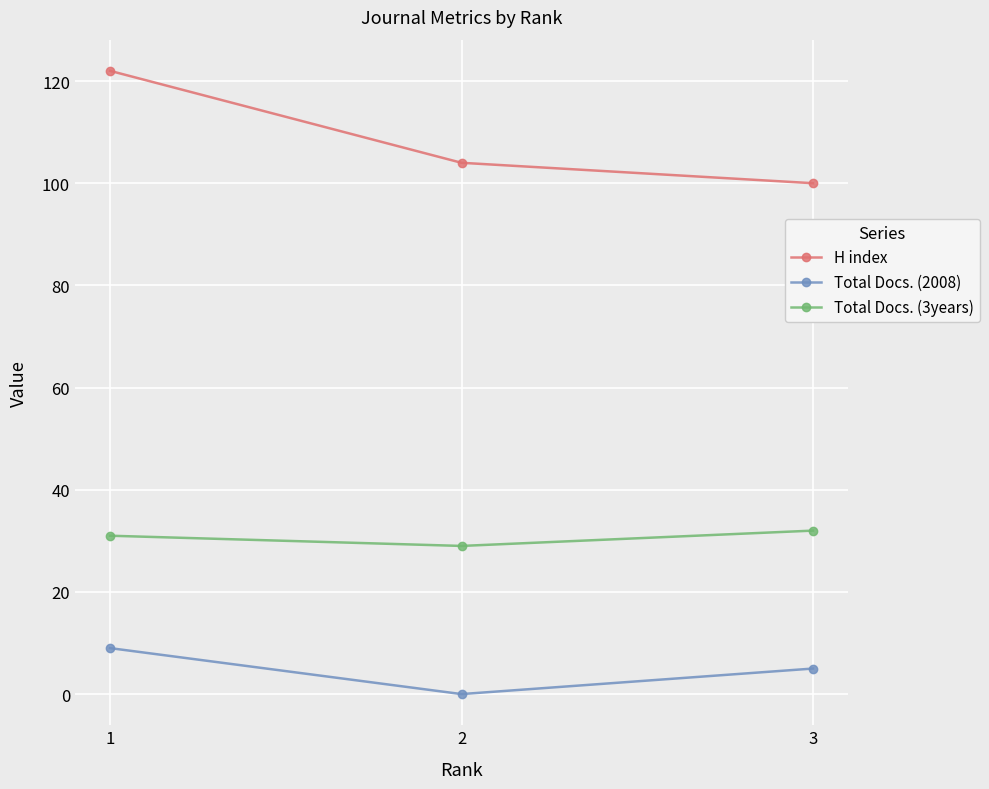

What is the minimum value for Total Docs. (3years)?

29